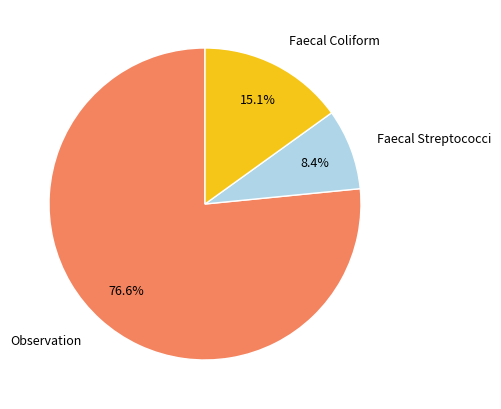

To the nearest percent, what portion does Faecal Streptococci represent?

8%